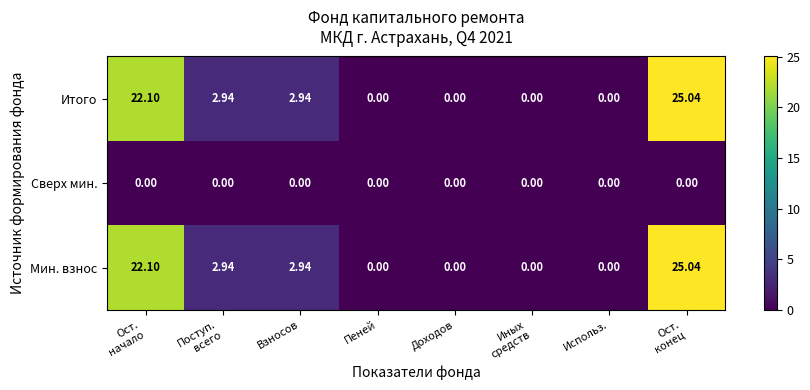

How many data points does each series have?

8